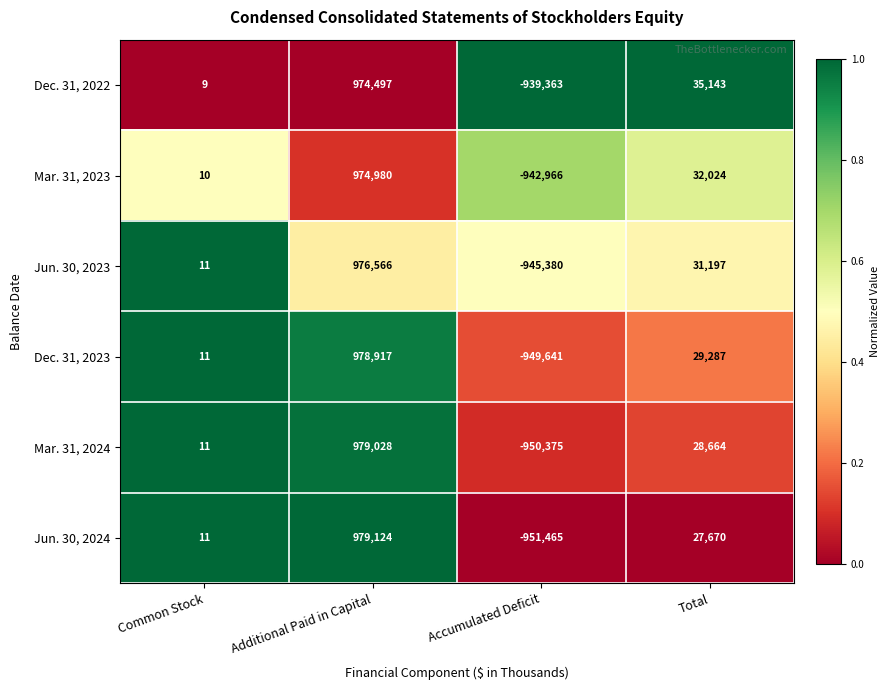

Which series has the largest total across all categories?

Dec. 31, 2022